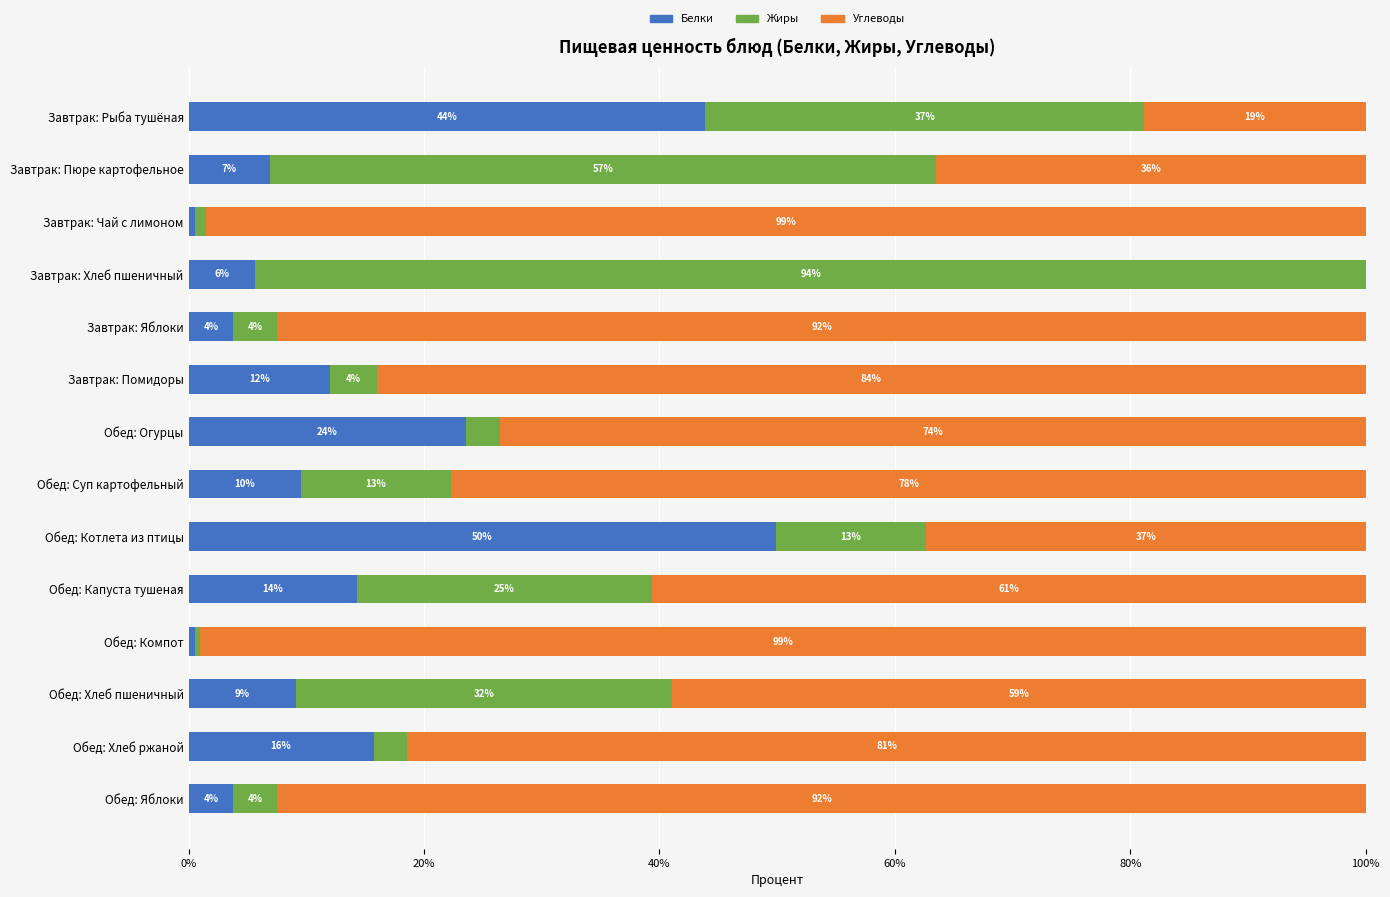

Is it true that Белки equals 23.5 at Обед: Огурцы?

True